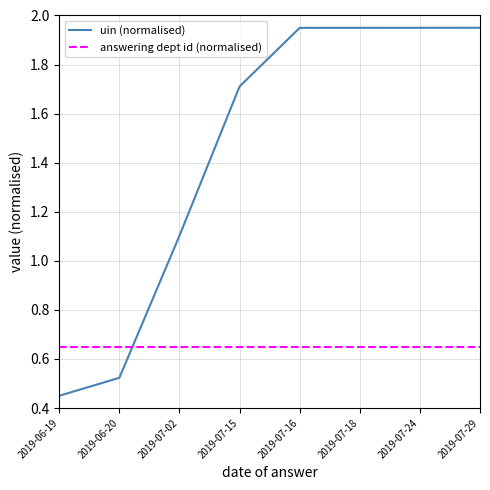

Which series has the largest total across all categories?

uin (normalised)